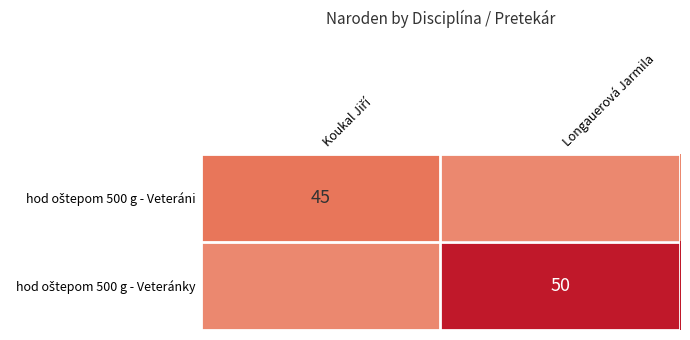

What is the spread (max minus min) of values at Longauerová Jarmila?

6